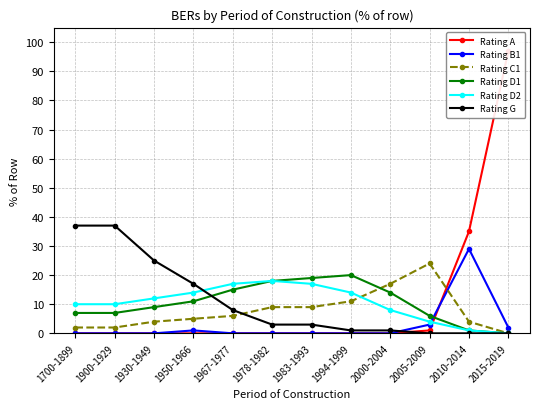

How many data points in Rating A are above 0?

3